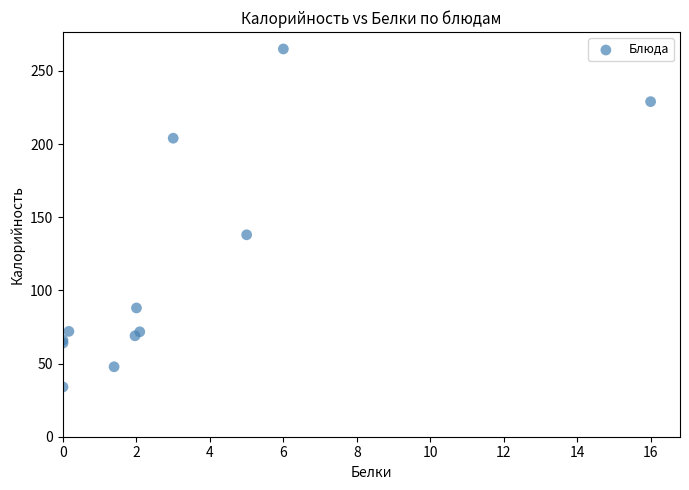

What Y value in the scatter plot is closest to 149?

138.0